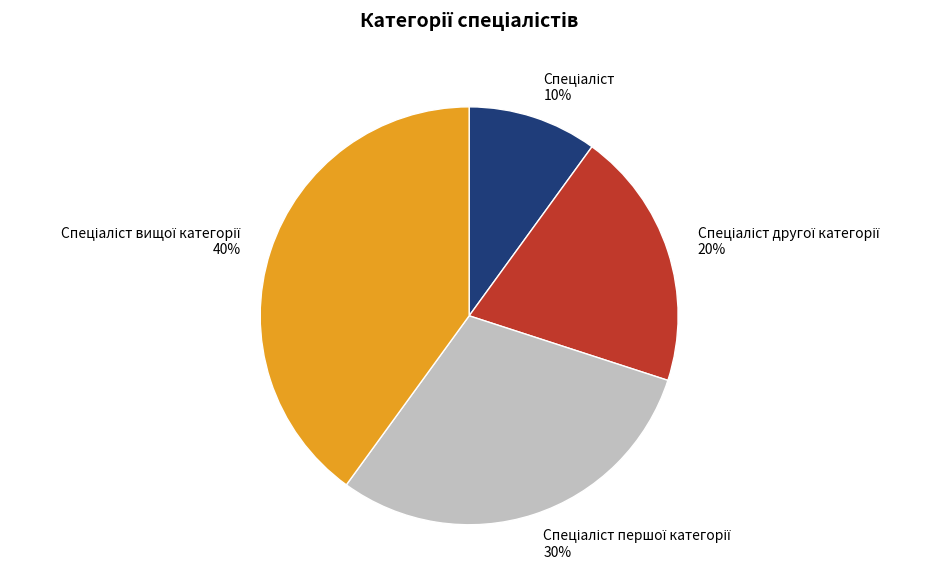

To the nearest percent, what is the average slice percentage?

25%